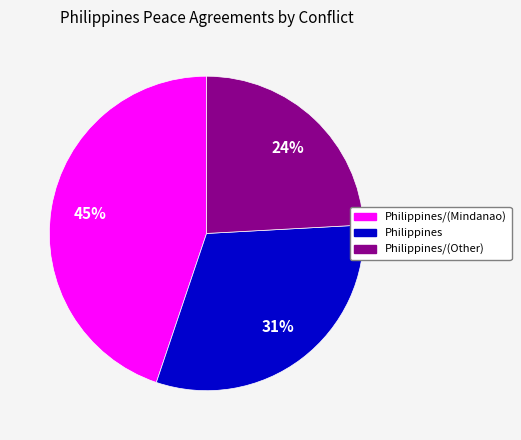

To the nearest percent, what is the difference between the Philippines/(Other) and Philippines slice percentages?

7%